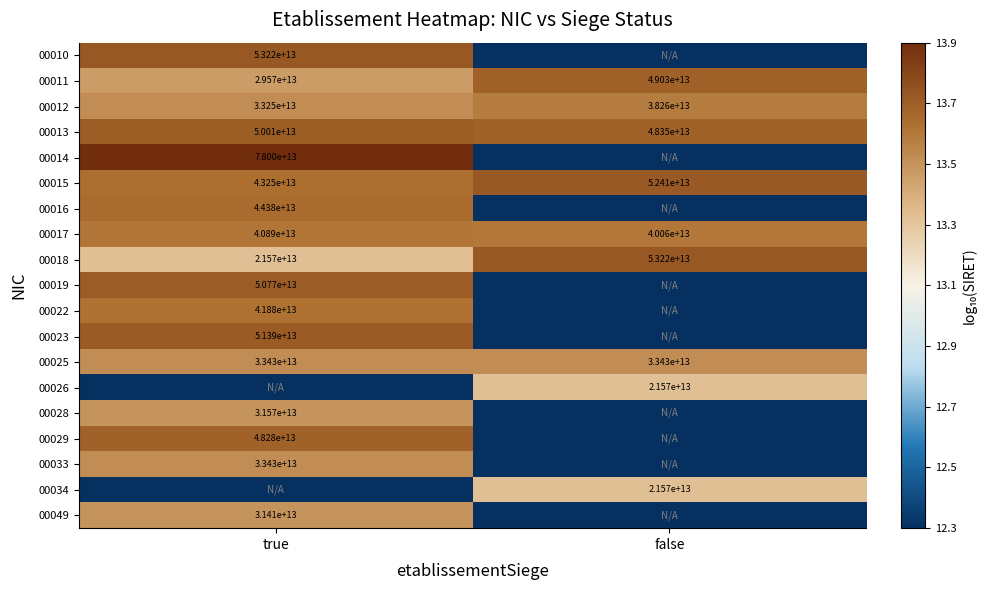

At which label does 00018 reach its peak?

false